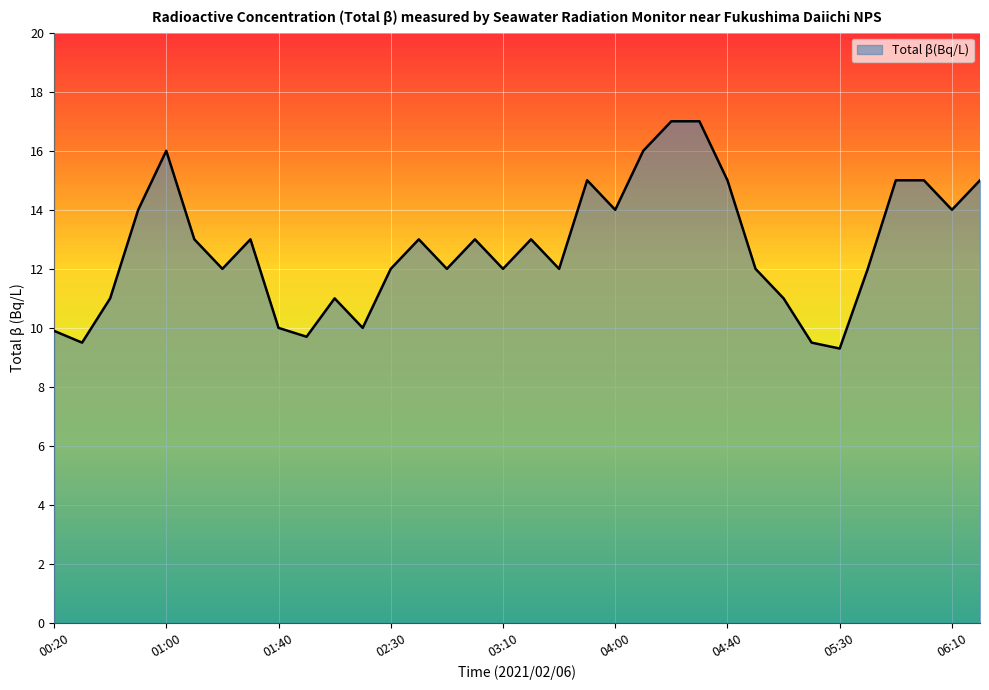

How many lines are shown in the chart?

1